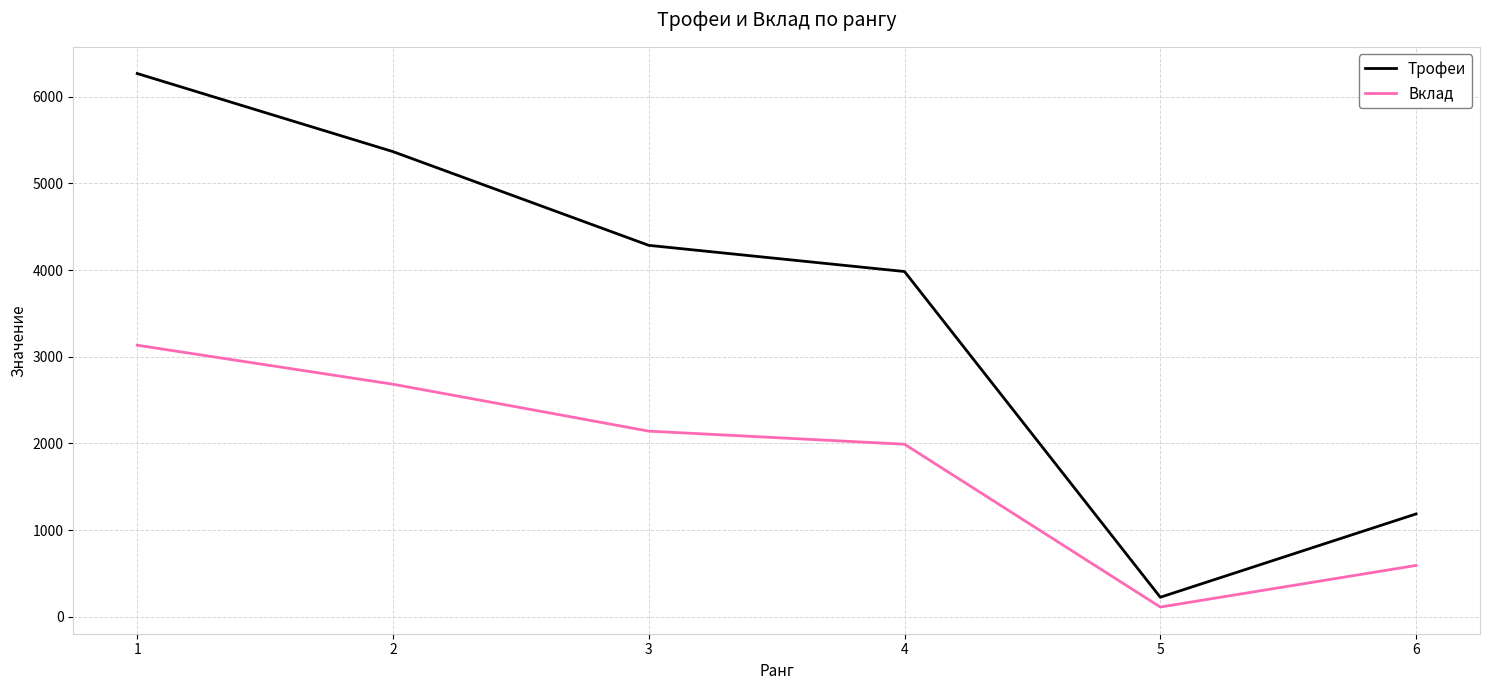

What is the maximum value for Трофеи?

6267